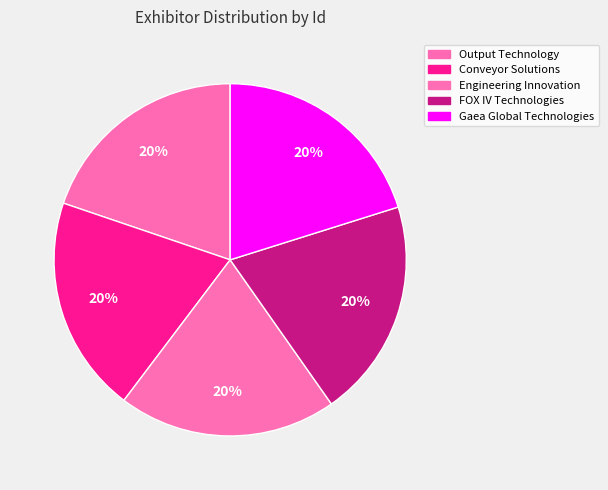

How many slices are in this pie chart?

5